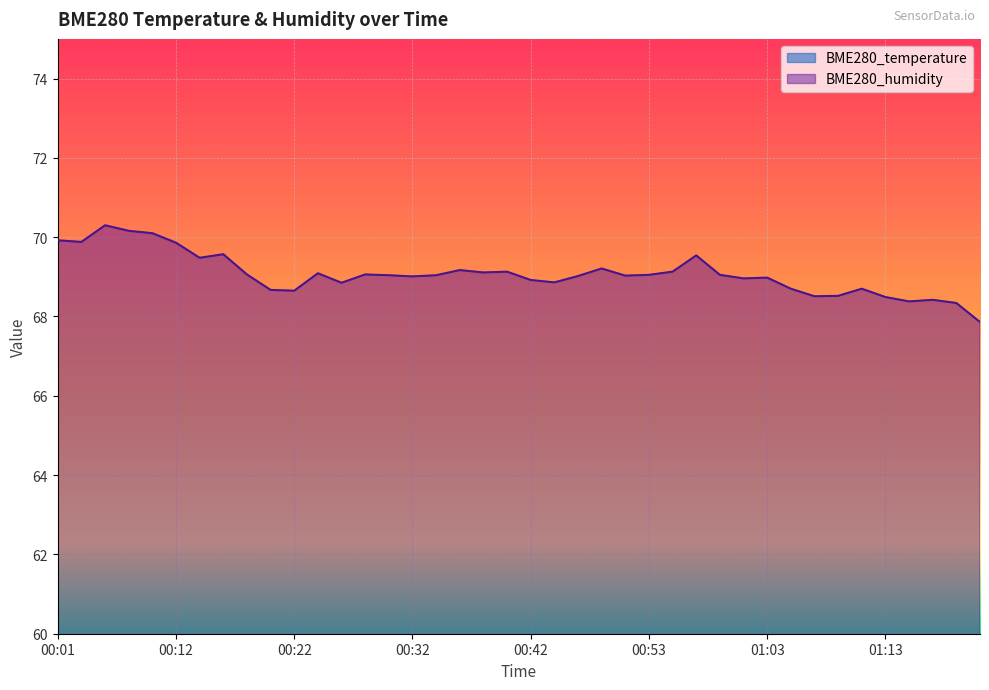

Count the number of data series in this chart.

2